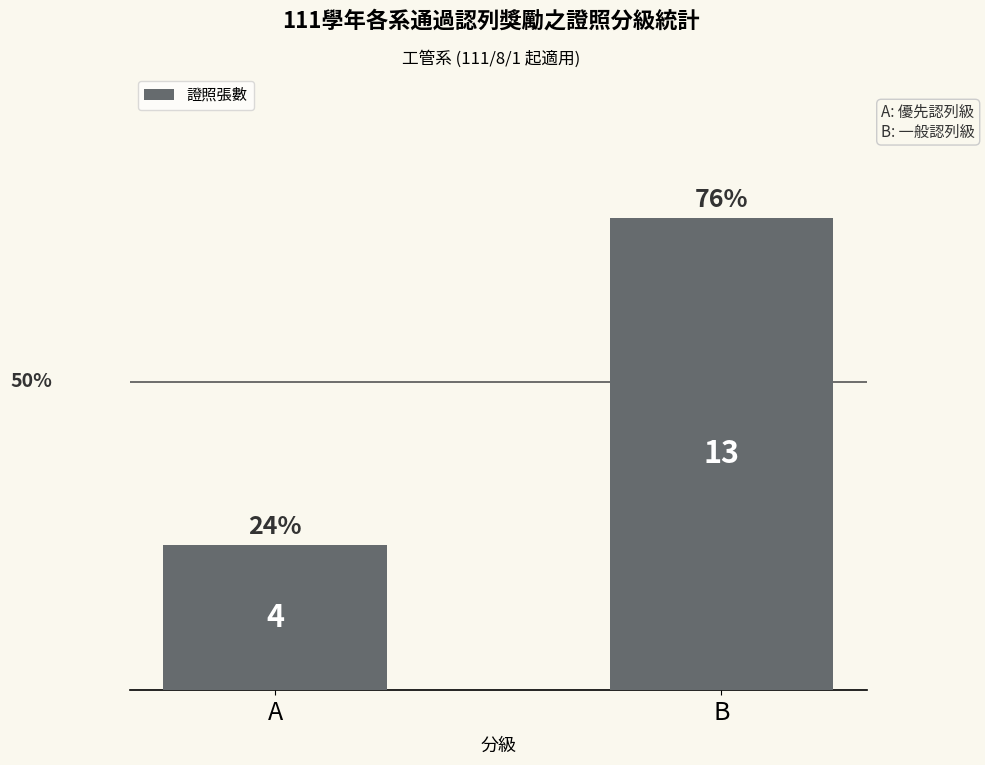

What is the change in value from A to B?

+52.9